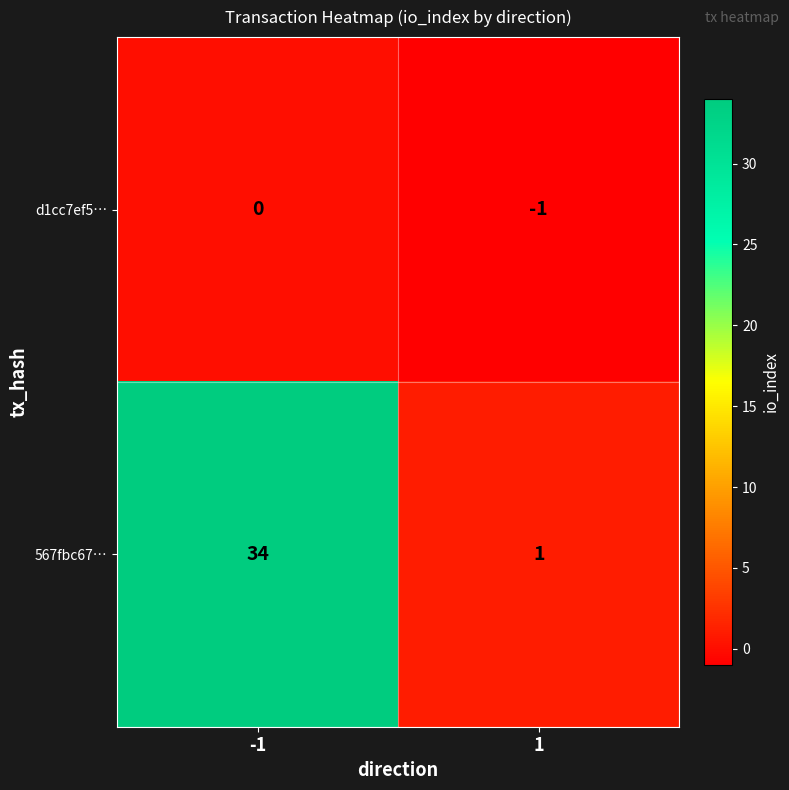

The value of 567fbc67… at 1 is 1. True or false?

True